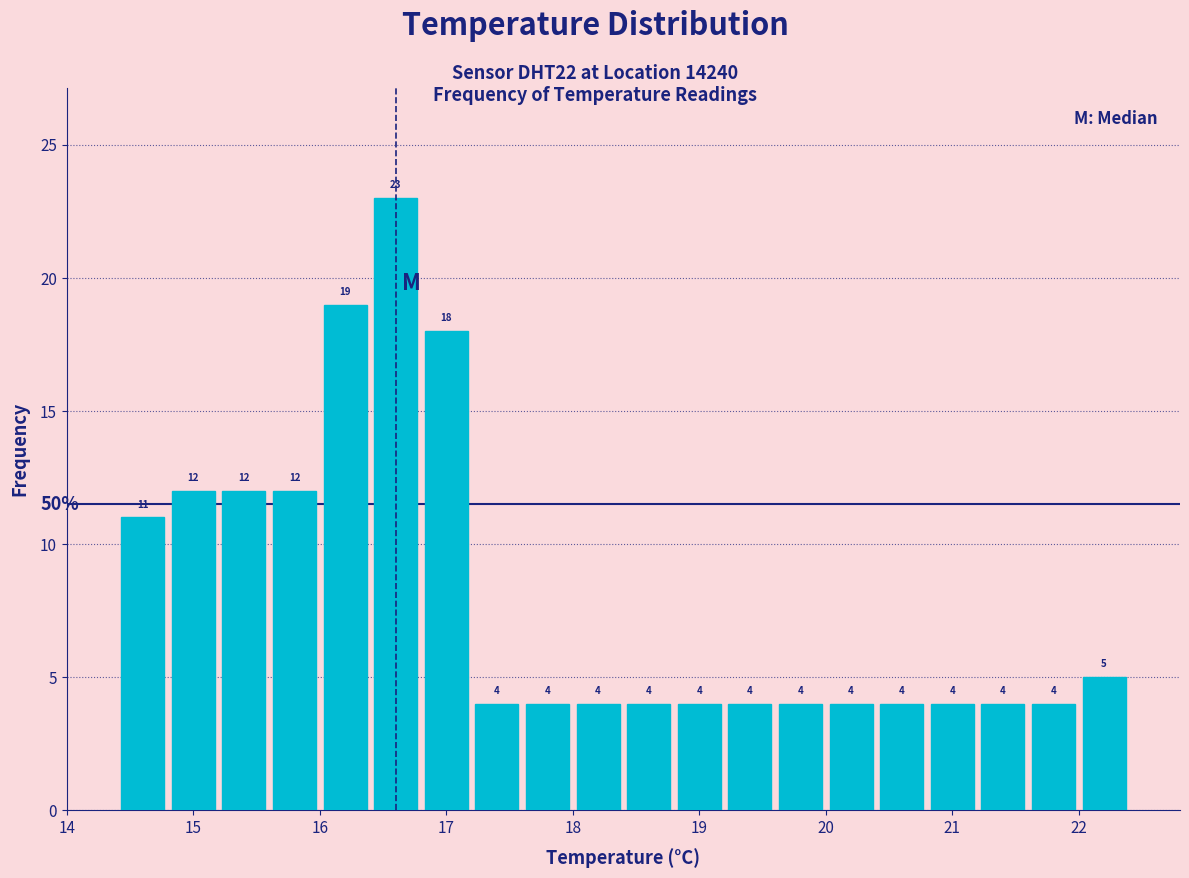

Reading left to right, transcribe this chart: for each bar, give the range it covers on the x-axis and its height.

14.4 to 14.8: 11
14.8 to 15.2: 12
15.2 to 15.6: 12
15.6 to 16.0: 12
16.0 to 16.4: 19
16.4 to 16.8: 23
16.8 to 17.2: 18
17.2 to 17.6: 4
17.6 to 18.0: 4
18.0 to 18.4: 4
18.4 to 18.8: 4
18.8 to 19.2: 4
19.2 to 19.6: 4
19.6 to 20.0: 4
20.0 to 20.4: 4
20.4 to 20.8: 4
20.8 to 21.2: 4
21.2 to 21.6: 4
21.6 to 22.0: 4
22.0 to 22.4: 5